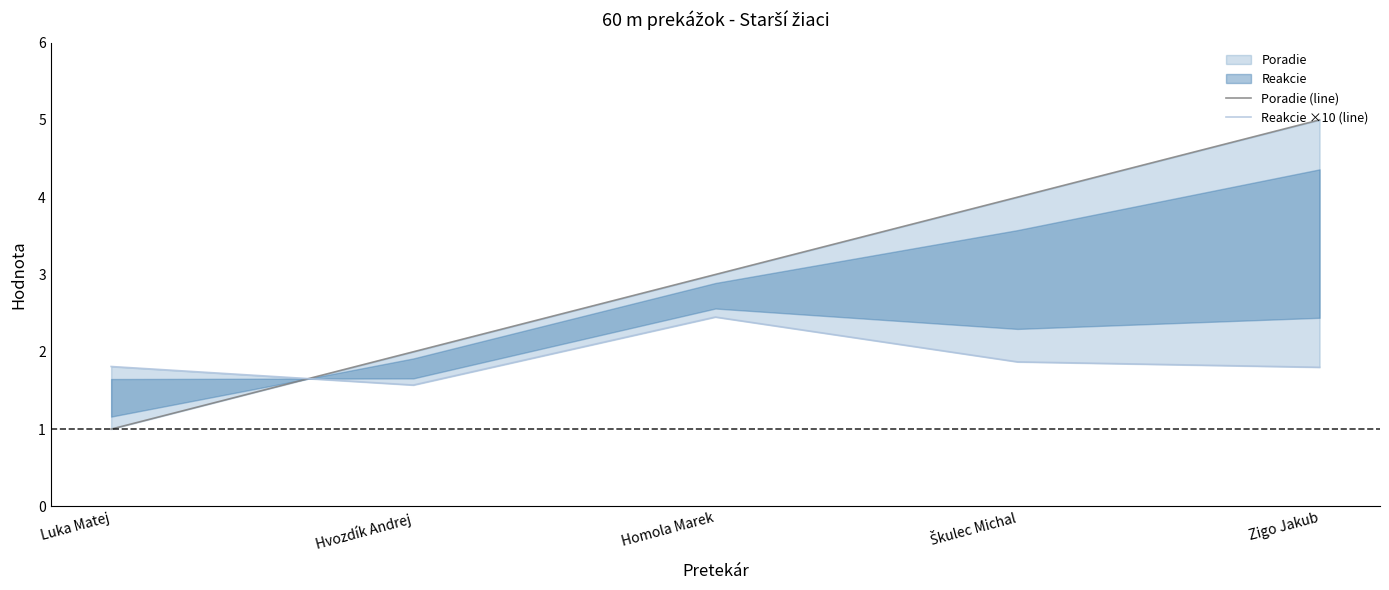

List the series in order of their overall mean, lowest first.

Reakcie ×10 (line), Poradie (line)